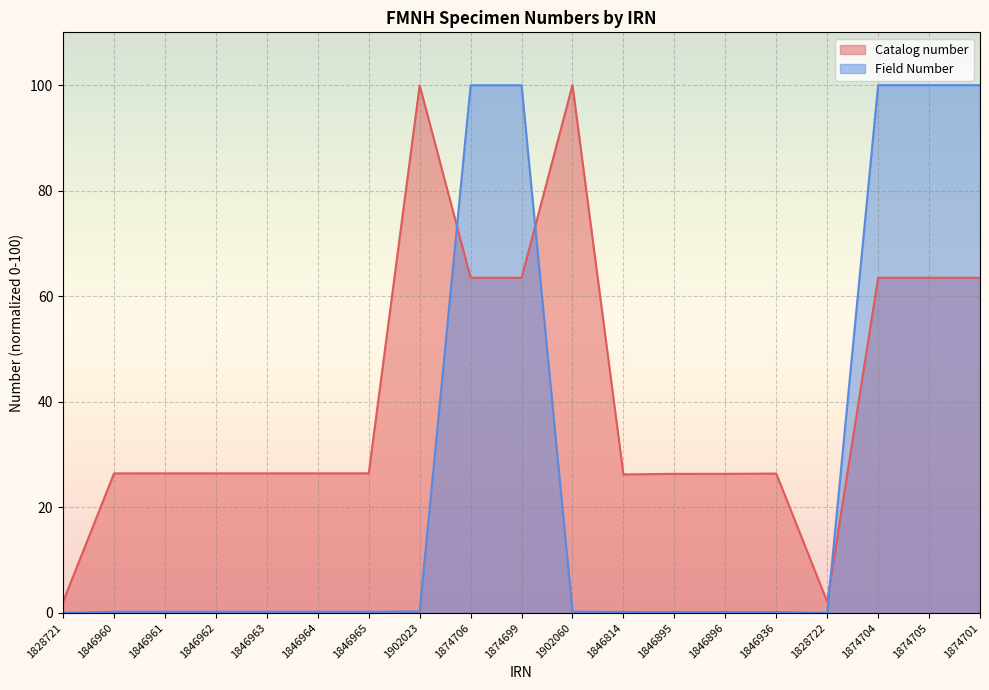

Rank the series at 1874704 from lowest to highest value.

Catalog number, Field Number